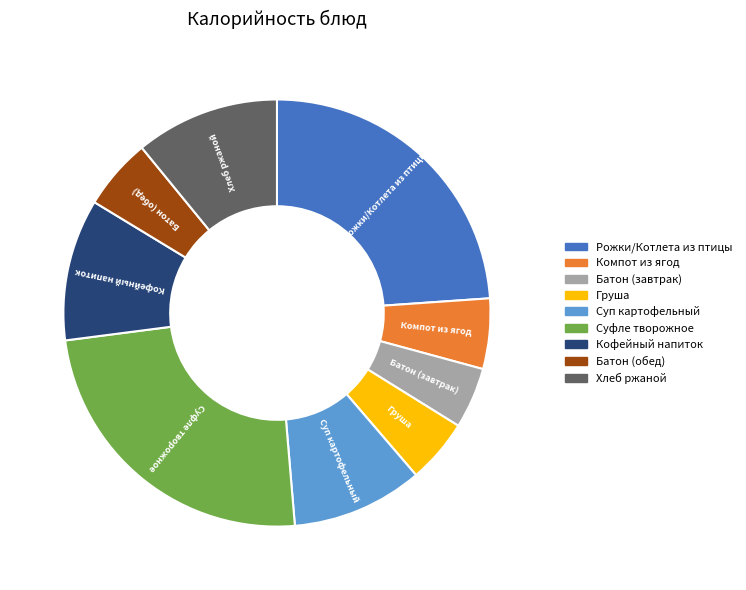

Is it true that Суфле творожное is 24% of the pie?

True